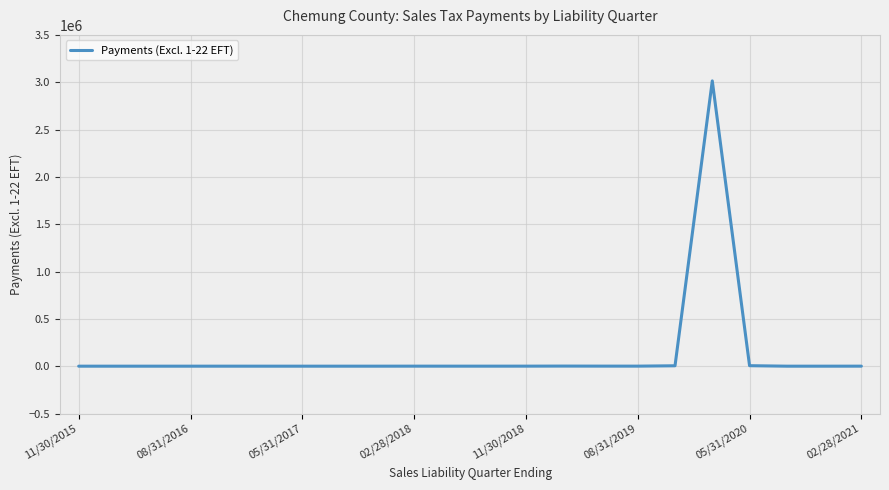

What is the difference between the maximum and minimum values?

3013973.6